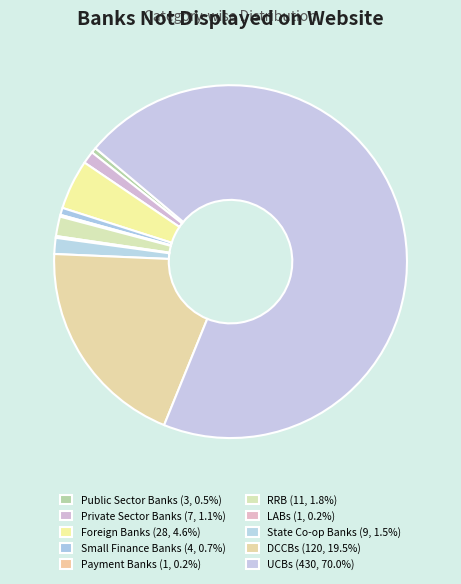

Which slice is the largest?

UCBs